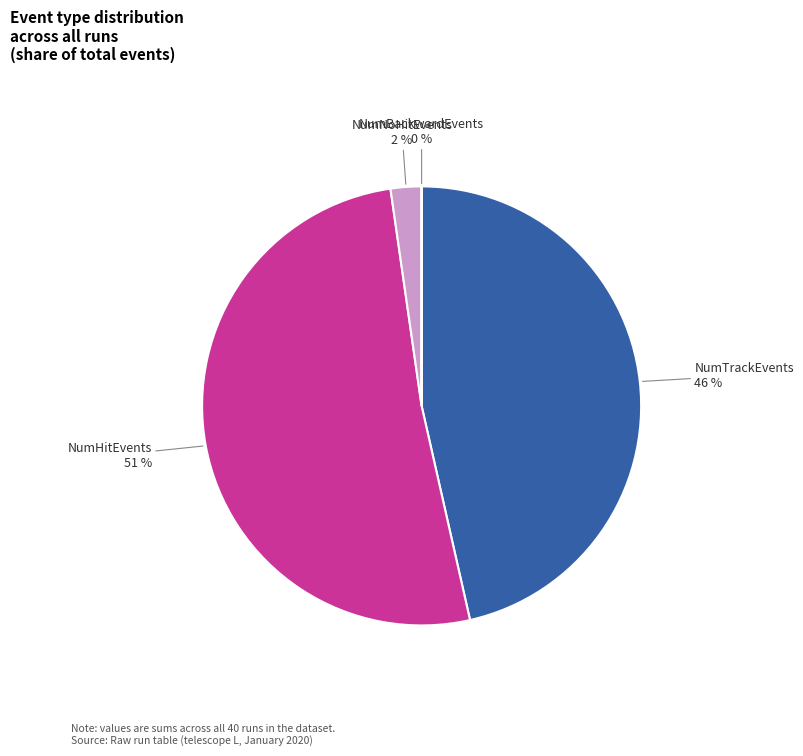

To the nearest percent, what percentage of the pie is NumNoHitEvents?

2%